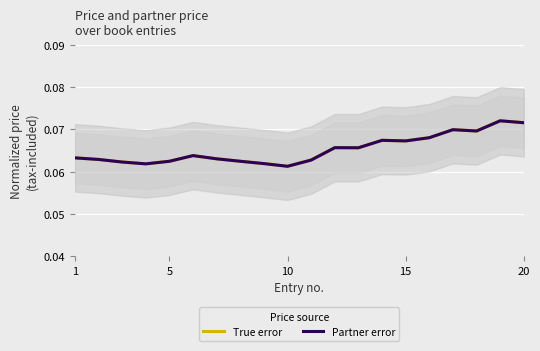

True or false: True error and Partner error cross at least once.

False